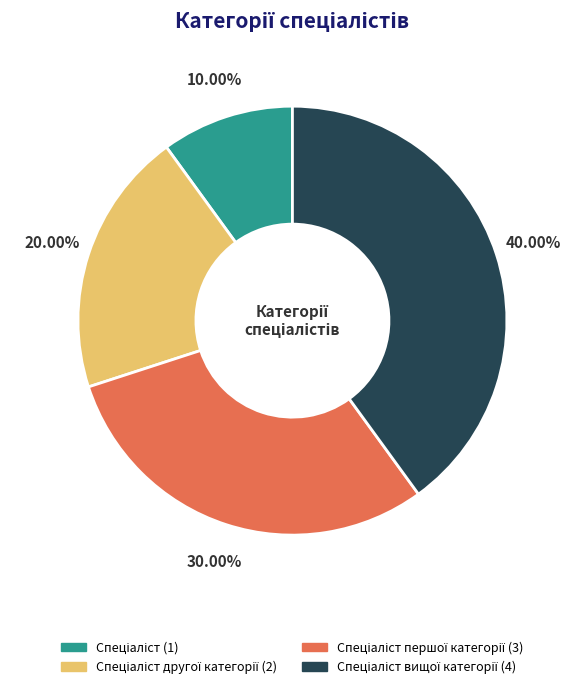

Is there any slice that represents more than half of the pie?

No